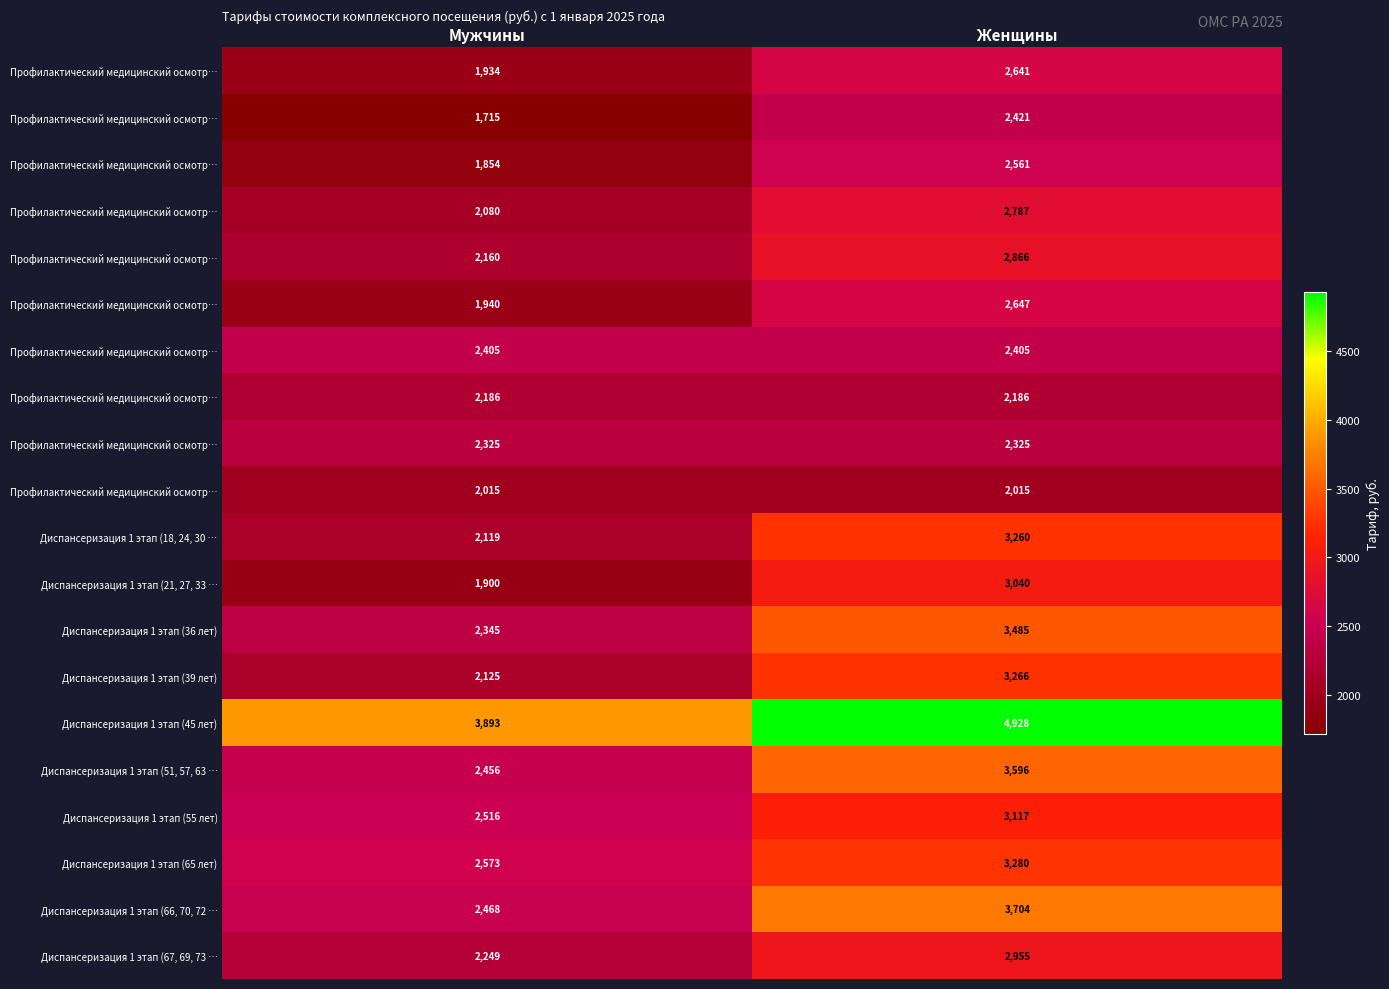

At which category is the sum across all series the highest?

Женщины